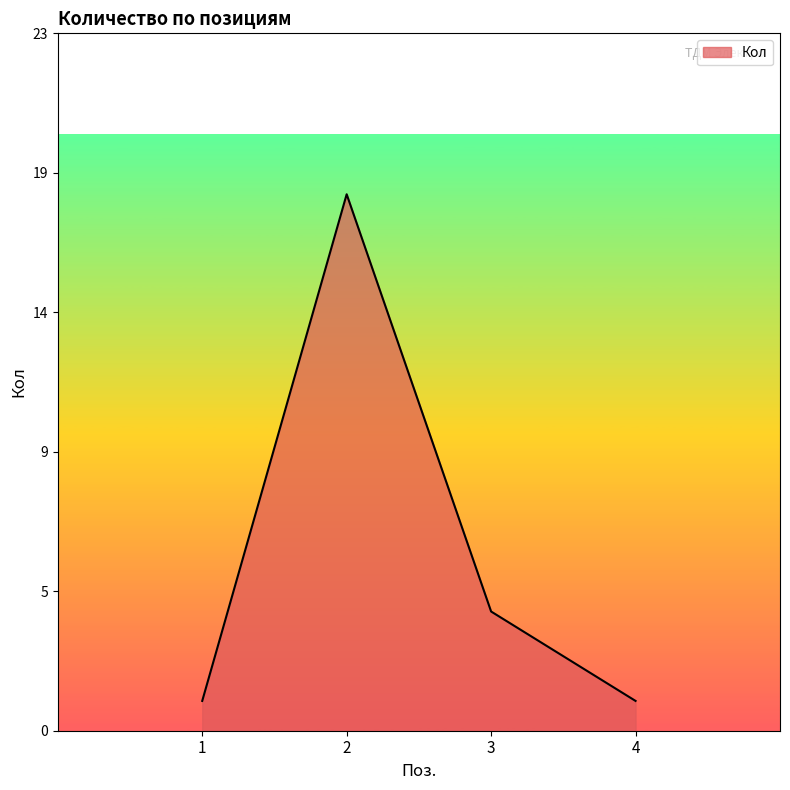

What is the minimum value shown in the chart?

1